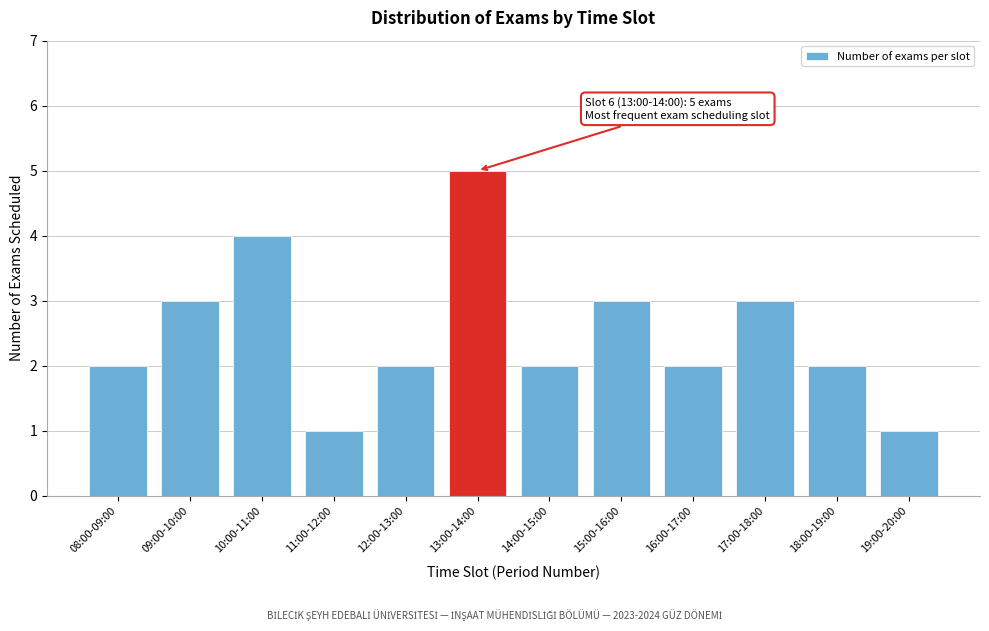

Reading right to left, transcribe all the data shown in this chart.

19:00-20:00=1	18:00-19:00=2	17:00-18:00=3	16:00-17:00=2	15:00-16:00=3	14:00-15:00=2	13:00-14:00=5	12:00-13:00=2	11:00-12:00=1	10:00-11:00=4	09:00-10:00=3	08:00-09:00=2